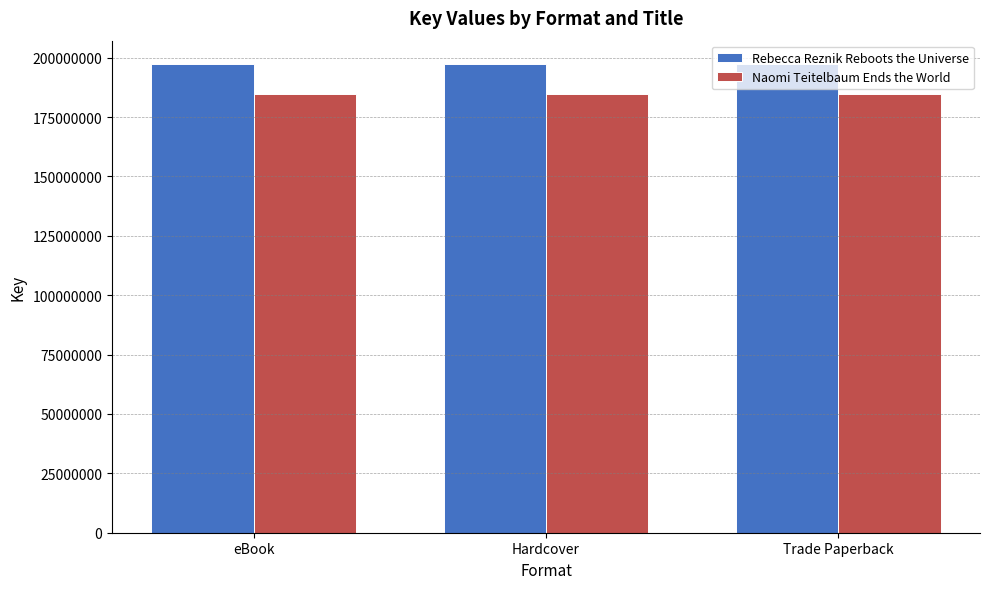

What is the sum of the Naomi Teitelbaum Ends the World values at Hardcover and Trade Paperback?

369554810